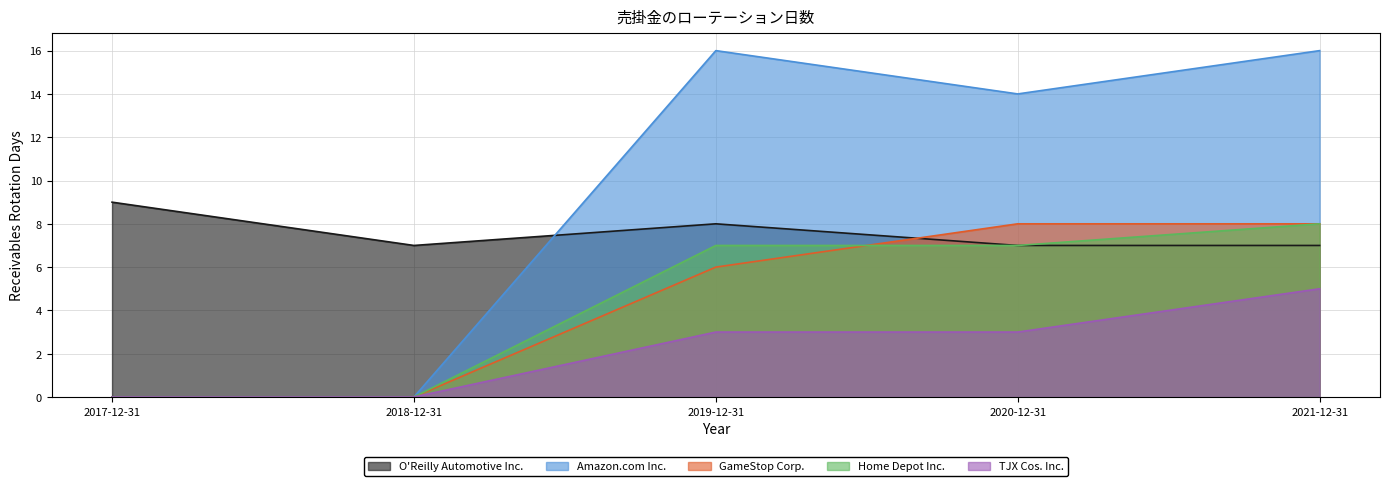

How many lines are shown in the chart?

5